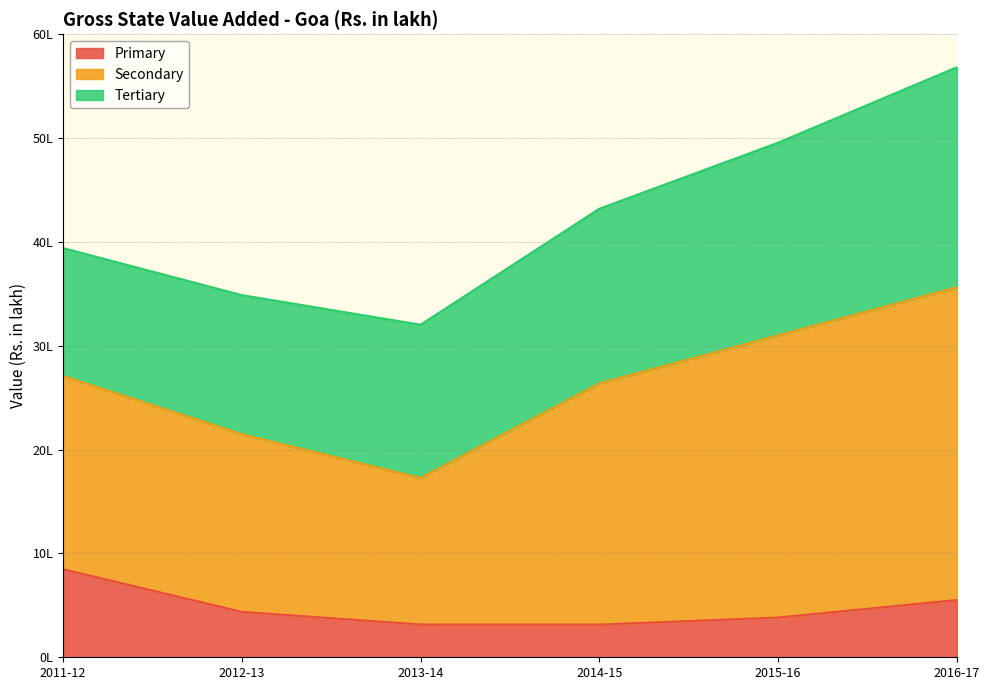

True or false: Primary has a value of 847915.3 at 2011-12.

True